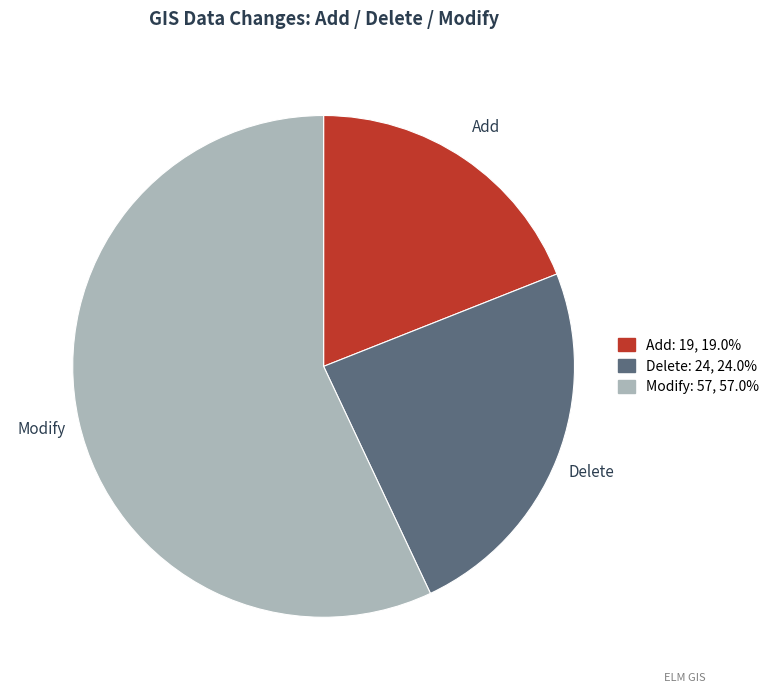

What is the ratio of the value at Delete to the value at Add?

1.3